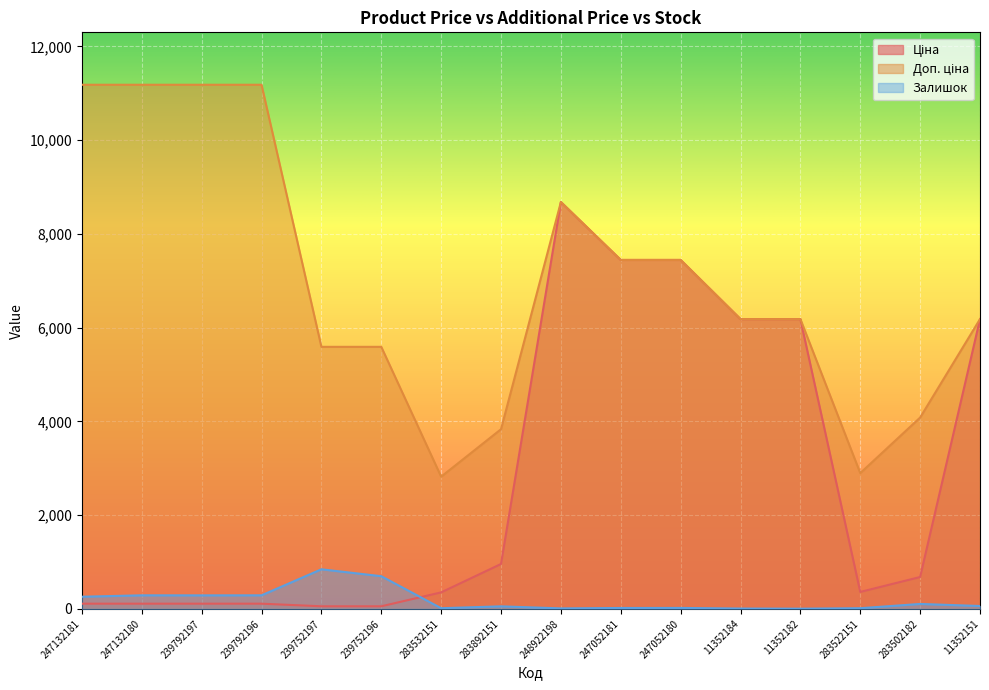

Reading right to left, list all the values displayed in this chart.

Ціна: 11352151=6182.6	283502182=680.4	283522151=362.1	11352182=6182.6	11352184=6182.6	247052180=7444.6	247052181=7444.6	248922198=8679.5	283892151=958.4	283532151=352.6	239752196=55.9	239752197=55.9	239792196=111.8	239792197=111.8	247132180=111.8	247132181=111.8
Доп. ціна: 11352151=6182.6	283502182=4082.3	283522151=2896.6	11352182=6182.6	11352184=6182.6	247052180=7444.6	247052181=7444.6	248922198=8679.5	283892151=3833.8	283532151=2821.2	239752196=5591.0	239752197=5591.0	239792196=11182.0	239792197=11182.0	247132180=11182.0	247132181=11182.0
Залишок: 11352151=62.0	283502182=106.0	283522151=15.0	11352182=5.0	11352184=8.0	247052180=21.0	247052181=20.0	248922198=11.0	283892151=55.0	283532151=15.0	239752196=698.0	239752197=845.0	239792196=290.0	239792197=289.0	247132180=290.0	247132181=260.0